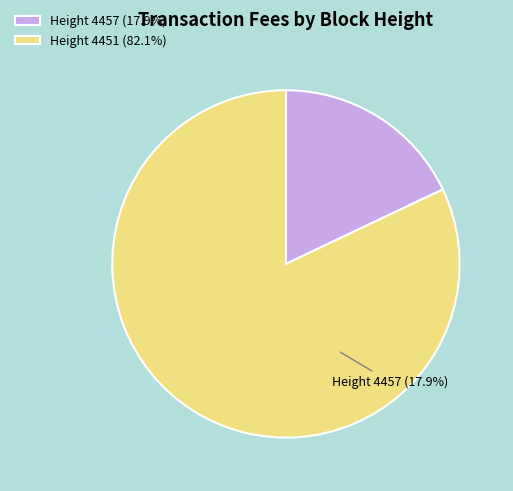

True or false: 4451 accounts for 82% of the total.

True